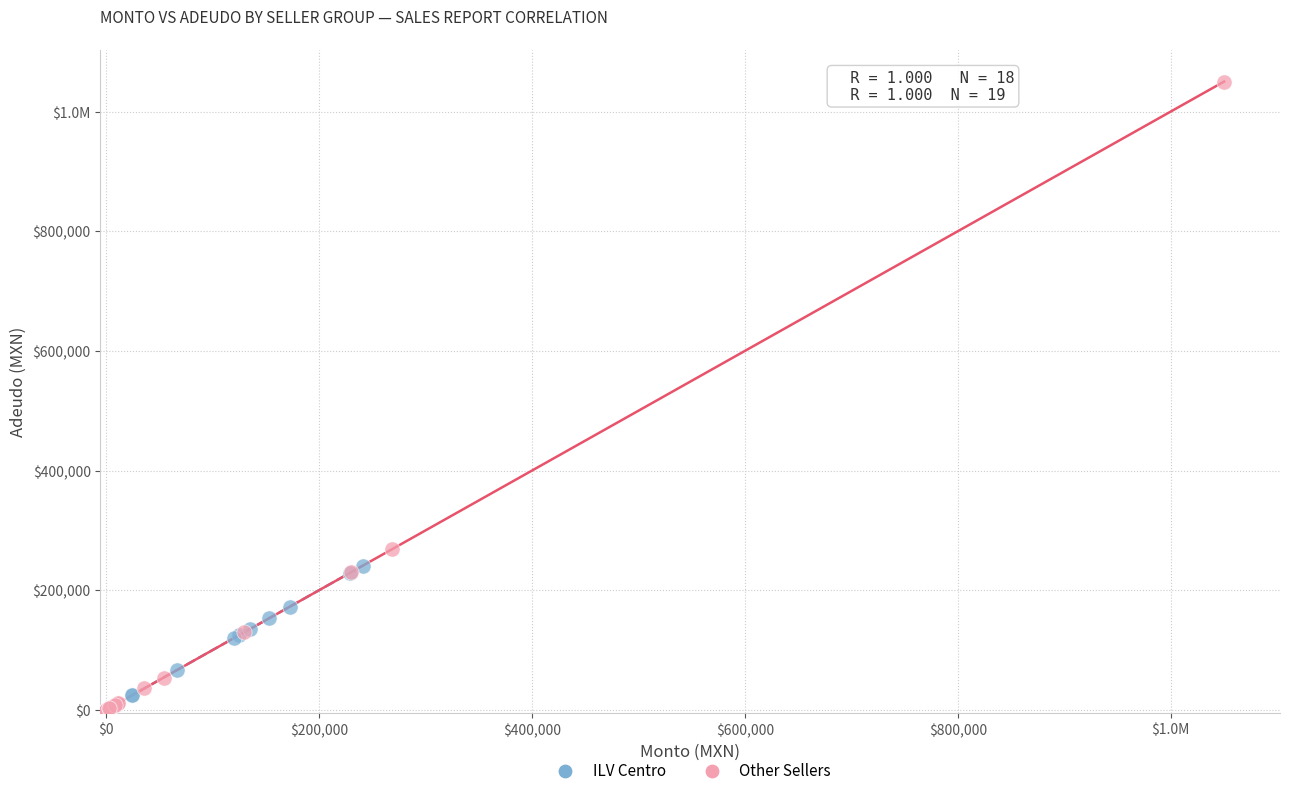

What are all the series names shown in the legend?

ILV Centro, Other Sellers